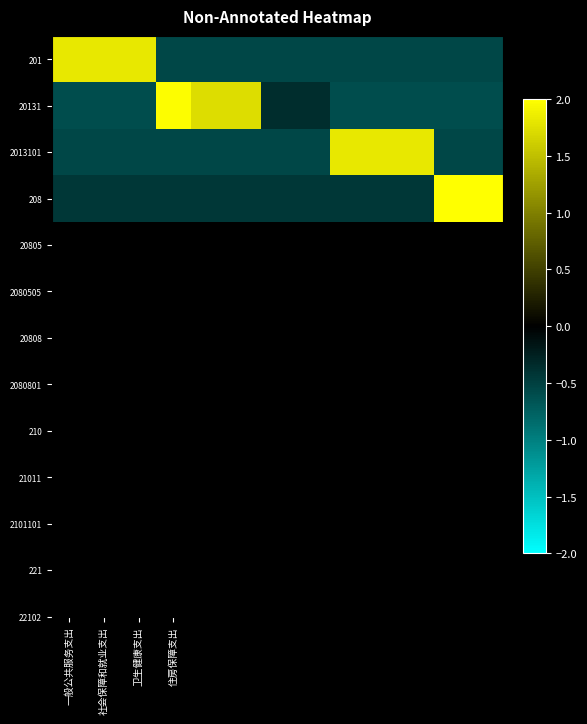

How many distinct data groups are displayed?

4